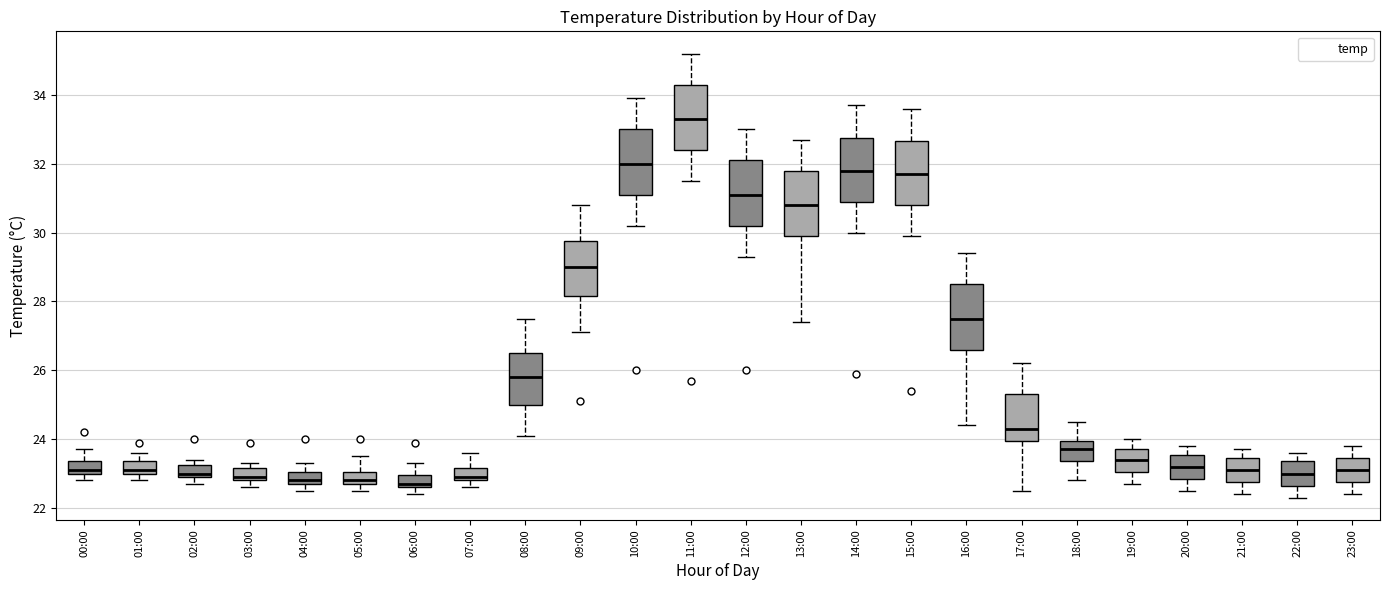

Reading left to right, read every box against the y-axis: the position of its median line, the range the box covers, and the ends of its whiskers. The values are not printed on the chart, so give them approximately, as read against the axis.

00:00: median 23.2, box 23.0 to 23.4, whiskers 22.8 to 23.8
01:00: median 23.2, box 23.0 to 23.4, whiskers 22.8 to 23.6
02:00: median 23.0 (just above the box's lower edge), box 23.0 to 23.2, whiskers 22.8 to 23.4
03:00: median 23.0, box 22.8 to 23.2, whiskers 22.6 to 23.4
04:00: median 22.8 (just above the box's lower edge), box 22.8 to 23.0, whiskers 22.6 to 23.4
05:00: median 22.8 (just above the box's lower edge), box 22.8 to 23.0, whiskers 22.6 to 23.6
06:00: median 22.8, box 22.6 to 23.0, whiskers 22.4 to 23.4
07:00: median 23.0, box 22.8 to 23.2, whiskers 22.6 to 23.6
08:00: median 25.8, box 25.0 to 26.6, whiskers 24.2 to 27.6
09:00: median 29.0, box 28.2 to 29.8, whiskers 27.2 to 30.8
10:00: median 32.0, box 31.2 to 33.0, whiskers 30.2 to 34.0
11:00: median 33.4, box 32.4 to 34.4, whiskers 31.6 to 35.2
12:00: median 31.2, box 30.2 to 32.2, whiskers 29.4 to 33.0
13:00: median 30.8, box 30.0 to 31.8, whiskers 27.4 to 32.8
14:00: median 31.8, box 31.0 to 32.8, whiskers 30.0 to 33.8
15:00: median 31.8, box 30.8 to 32.6, whiskers 30.0 to 33.6
16:00: median 27.6, box 26.6 to 28.6, whiskers 24.4 to 29.4
17:00: median 24.4, box 24.0 to 25.4, whiskers 22.6 to 26.2
18:00: median 23.8, box 23.4 to 24.0, whiskers 22.8 to 24.6
19:00: median 23.4, box 23.0 to 23.8, whiskers 22.8 to 24.0
20:00: median 23.2, box 22.8 to 23.6, whiskers 22.6 to 23.8
21:00: median 23.2, box 22.8 to 23.4, whiskers 22.4 to 23.8
22:00: median 23.0, box 22.6 to 23.4, whiskers 22.4 to 23.6
23:00: median 23.2, box 22.8 to 23.4, whiskers 22.4 to 23.8